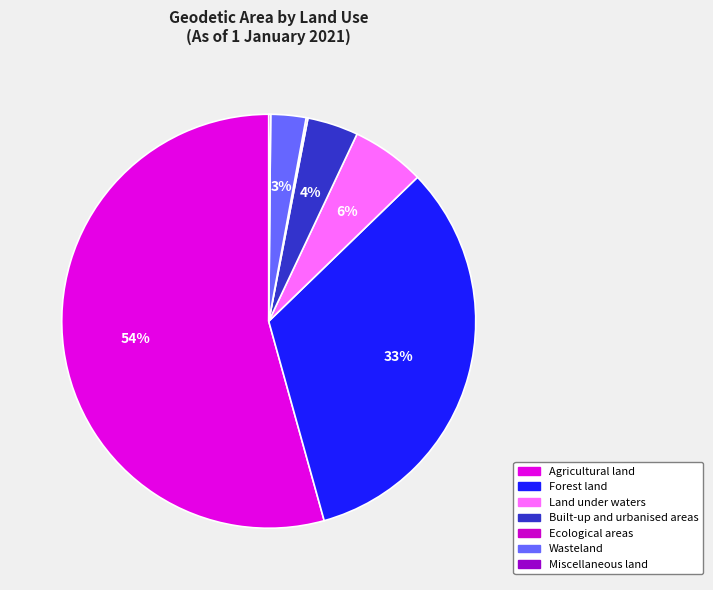

The Land under waters slice represents 6% of the pie. True or false?

True